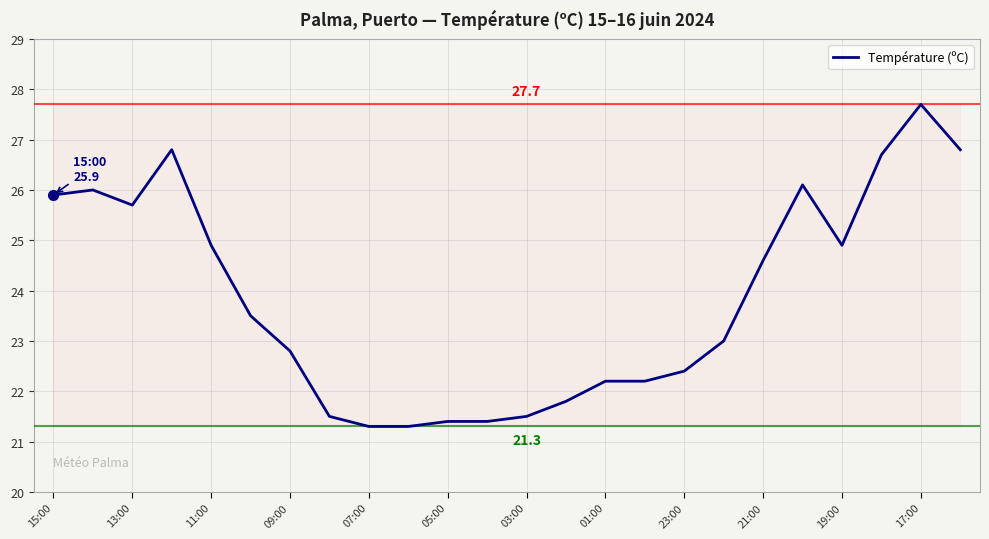

What is the difference between the maximum and minimum values?

6.4